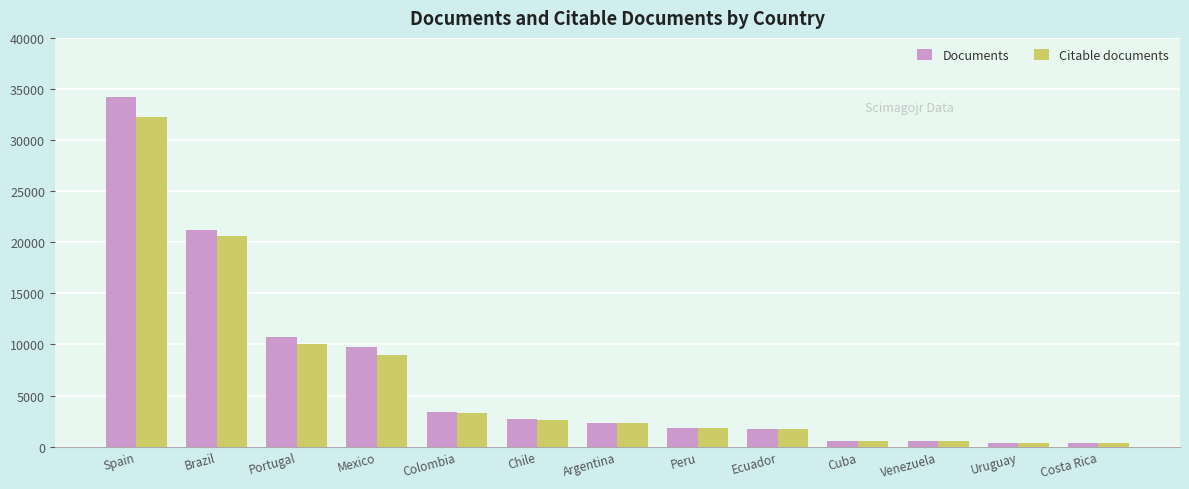

What is the lowest value of the Documents series?

359